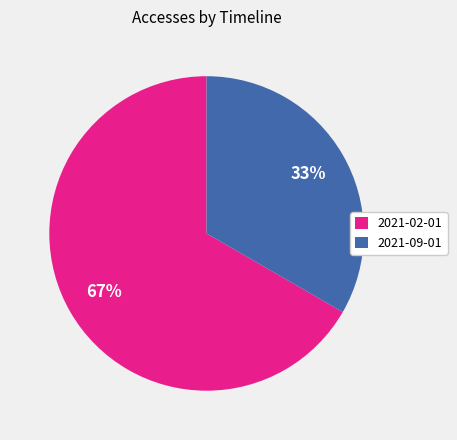

Which has a higher value, 2021-09-01 or 2021-02-01?

2021-02-01